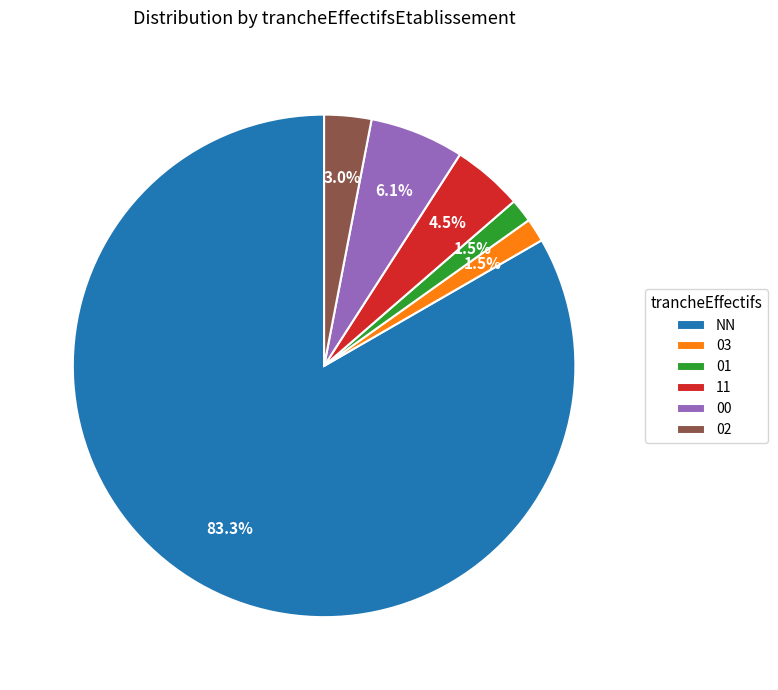

The NN slice represents 92% of the pie. True or false?

False